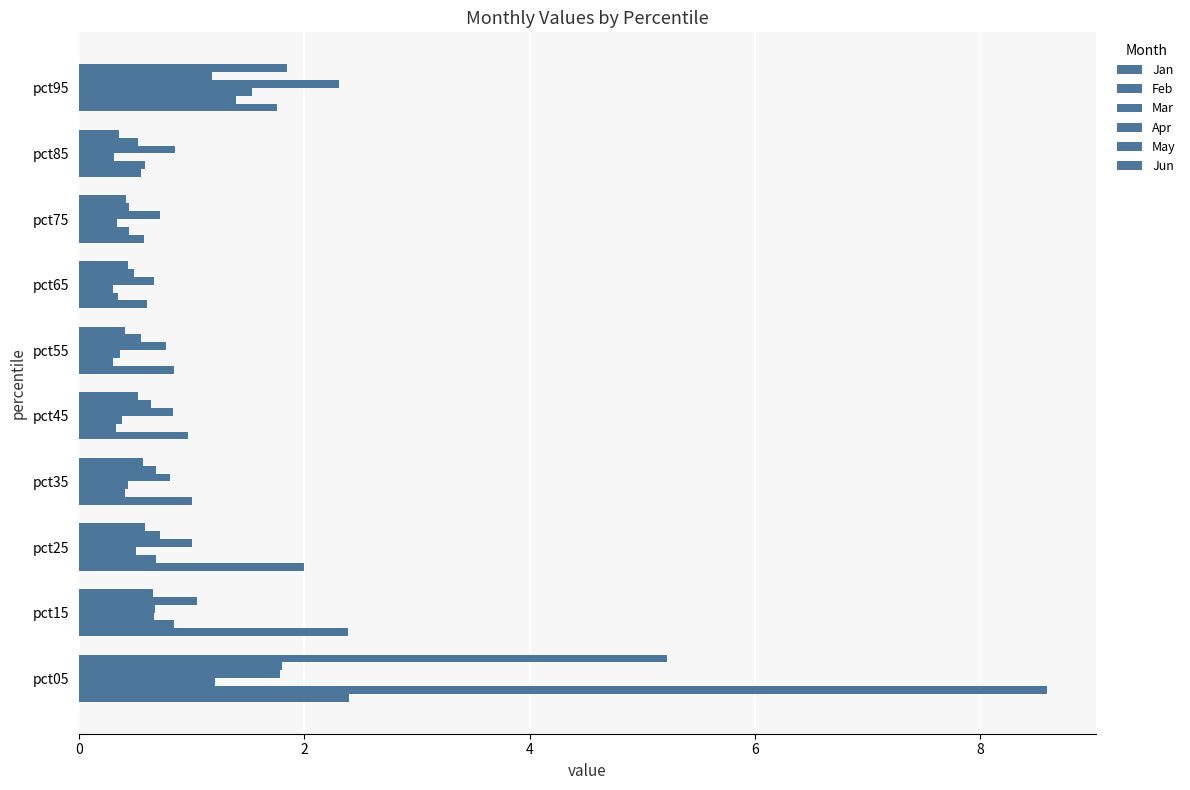

At how many categories does at least one series exceed 3?

1